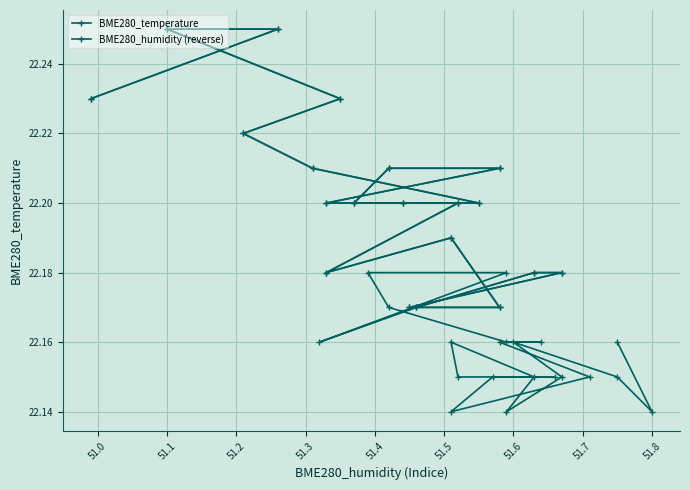

How many points are lower than both their immediate neighbors (excluding endpoints)?

5